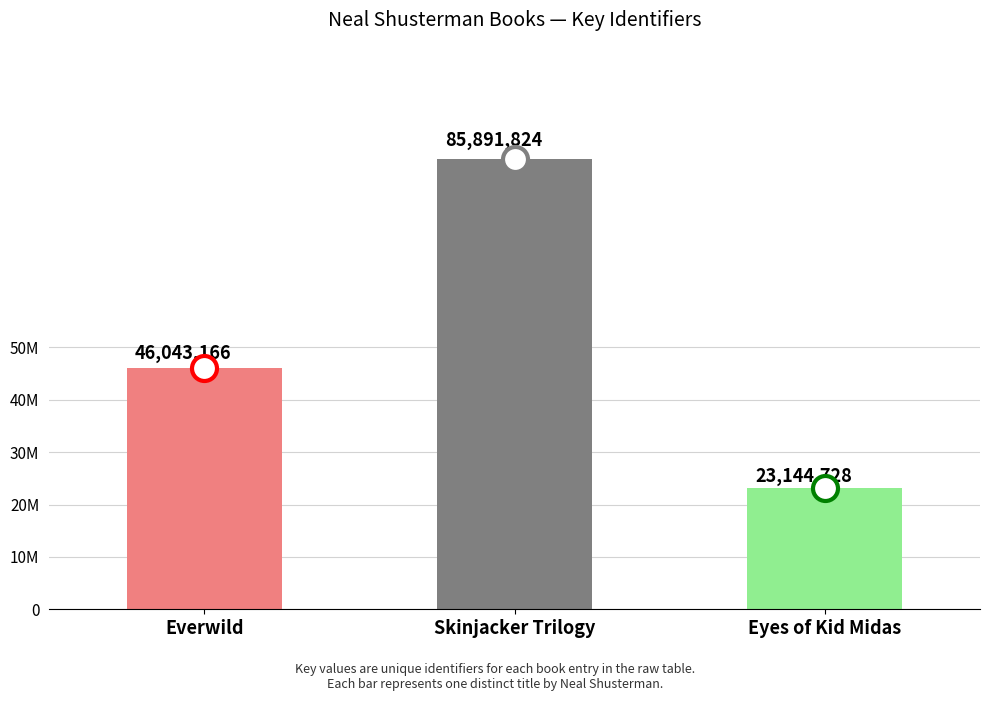

What is the maximum value shown in the chart?

85891824